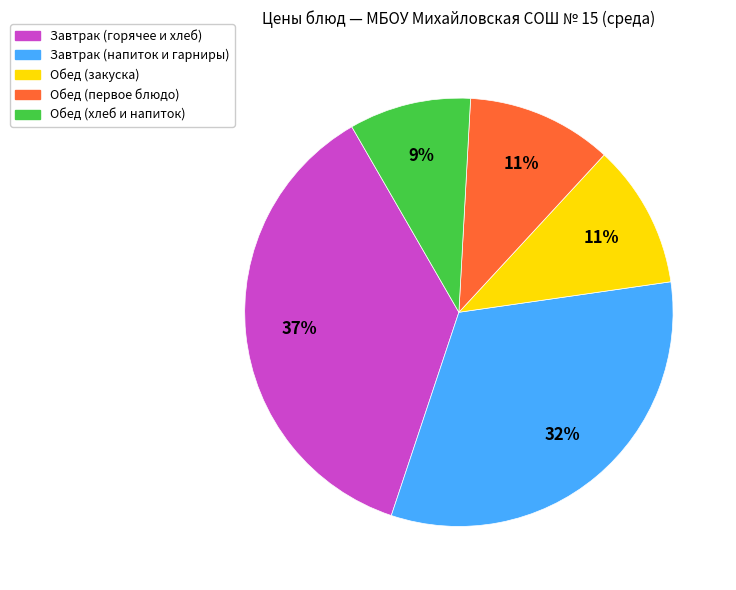

To the nearest percent, what is the average slice percentage?

20%